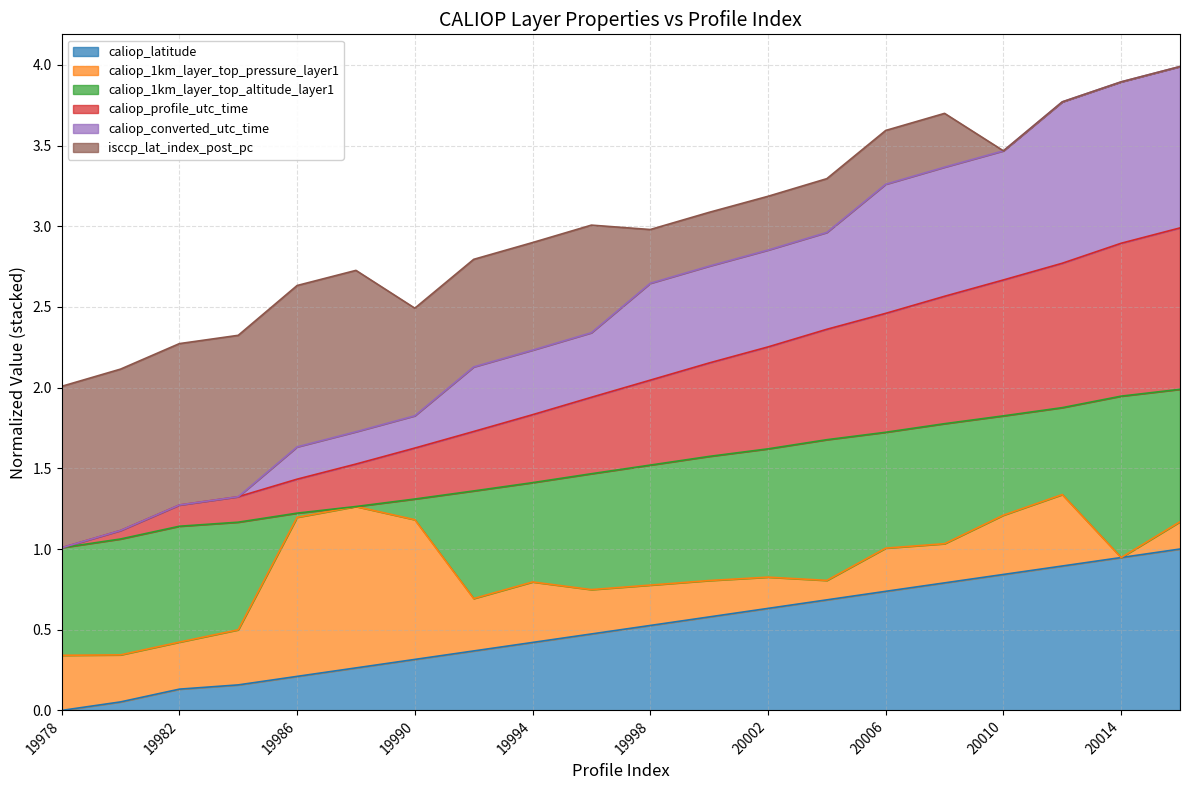

Which category has the highest value in the caliop_converted_utc_time series?

20016